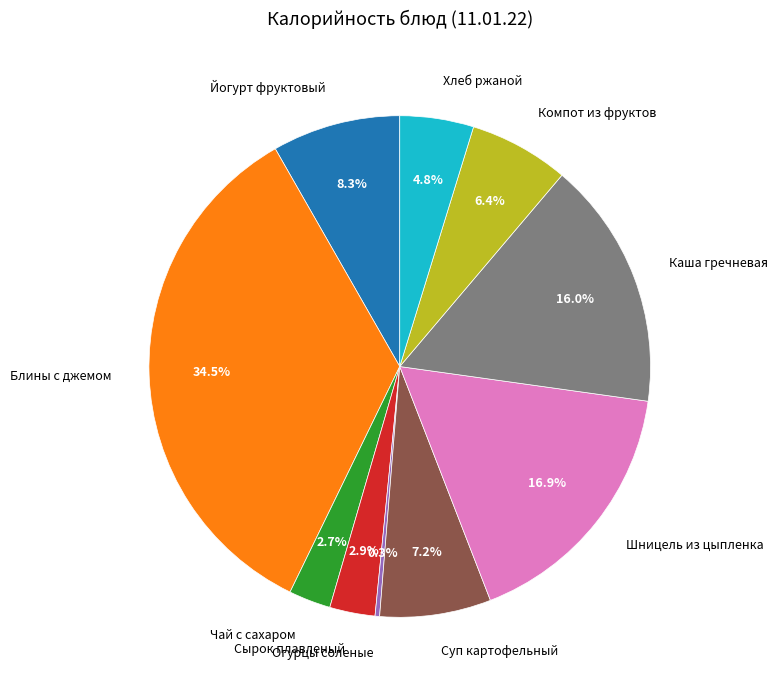

To the nearest percent, what is the combined percentage of Сырок плавленый and Шницель из цыпленка?

20%